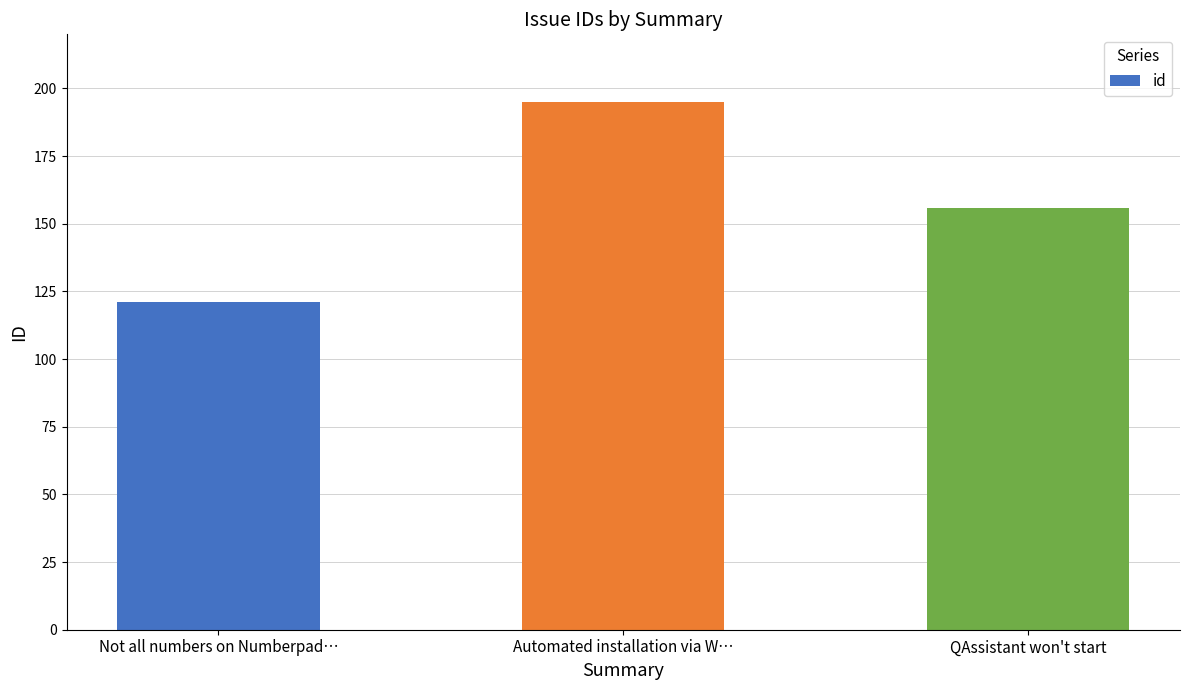

What is the greatest value displayed?

195